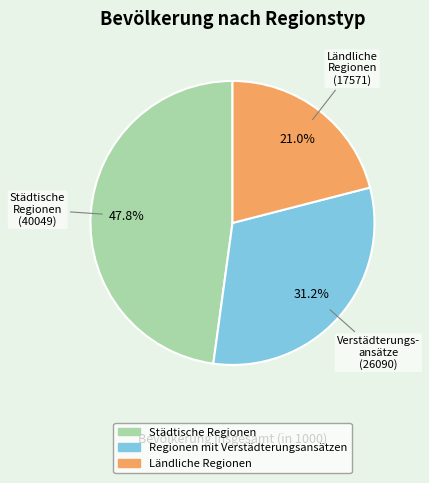

To the nearest percent, what percentage of the pie is Regionen mit Verstädterungsansätzen?

31%